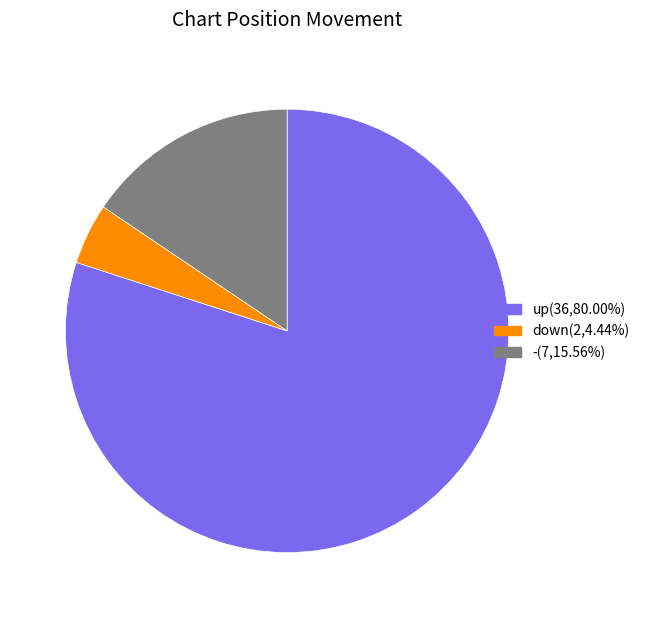

Approximately how many times larger is the value at down compared to up?

0.1